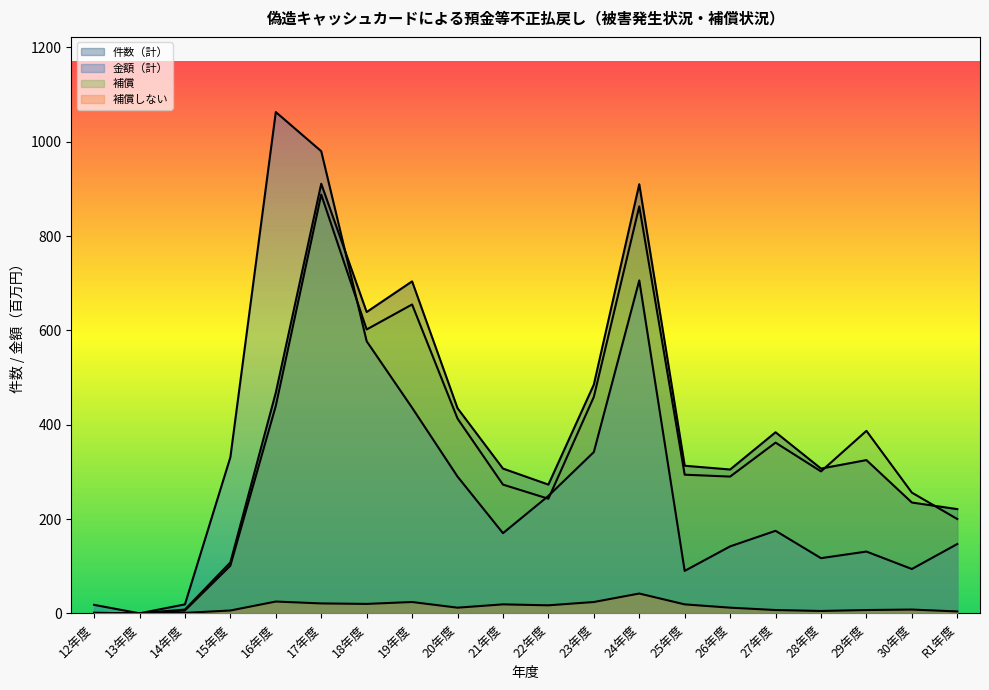

Which category has the lowest value in the 補償 series?

13年度